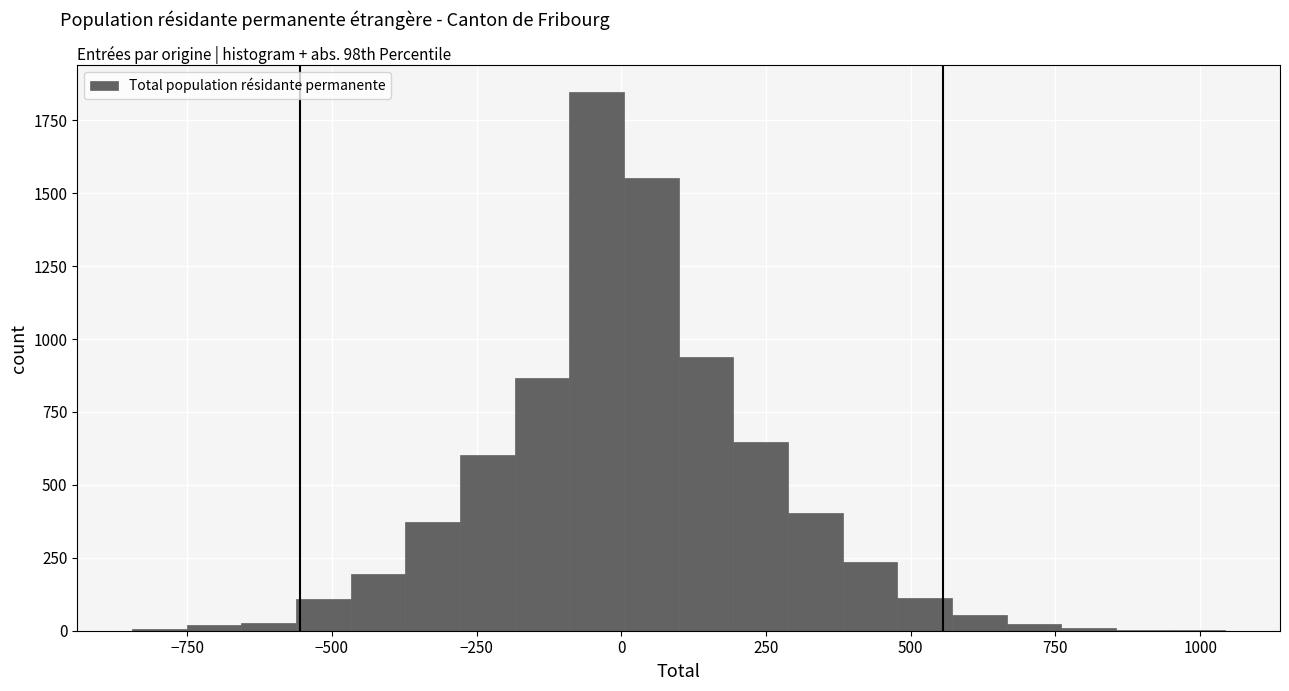

Read against the x-axis, roughly where is the centre of the tallest bar?

-50